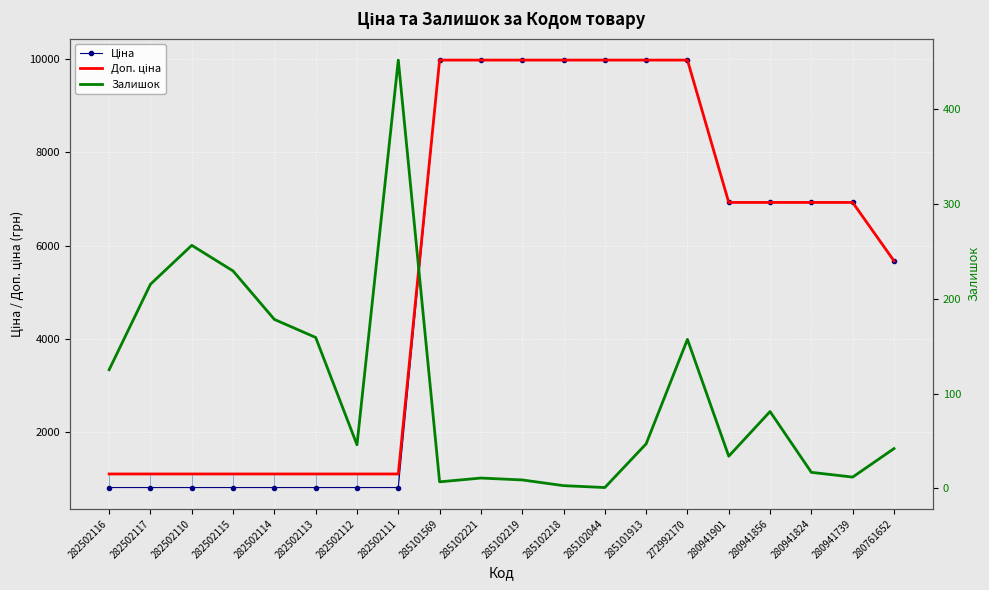

The Доп. ціна series shows 15451.7 at 285102044. True or false?

False